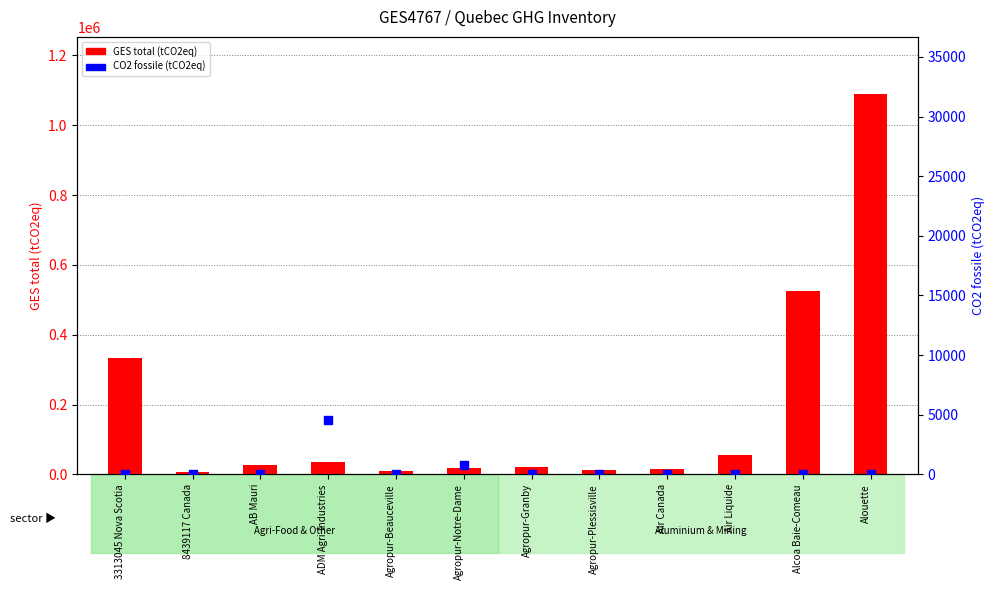

At which category is the sum across all series the highest?

Alouette